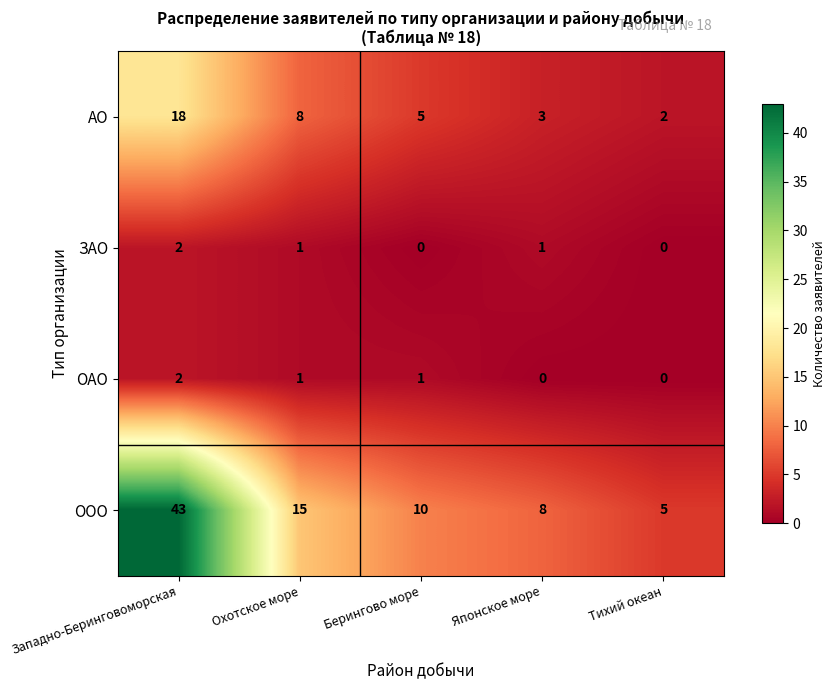

Count the ЗАО values in the range 0 to 1.

4